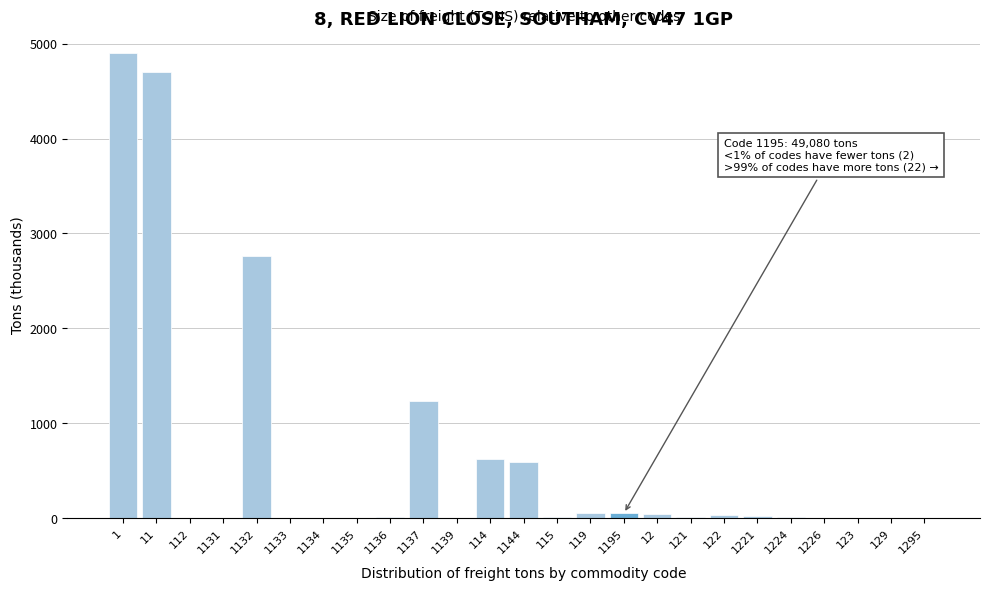

At which label is the value closest to 2449?

1132